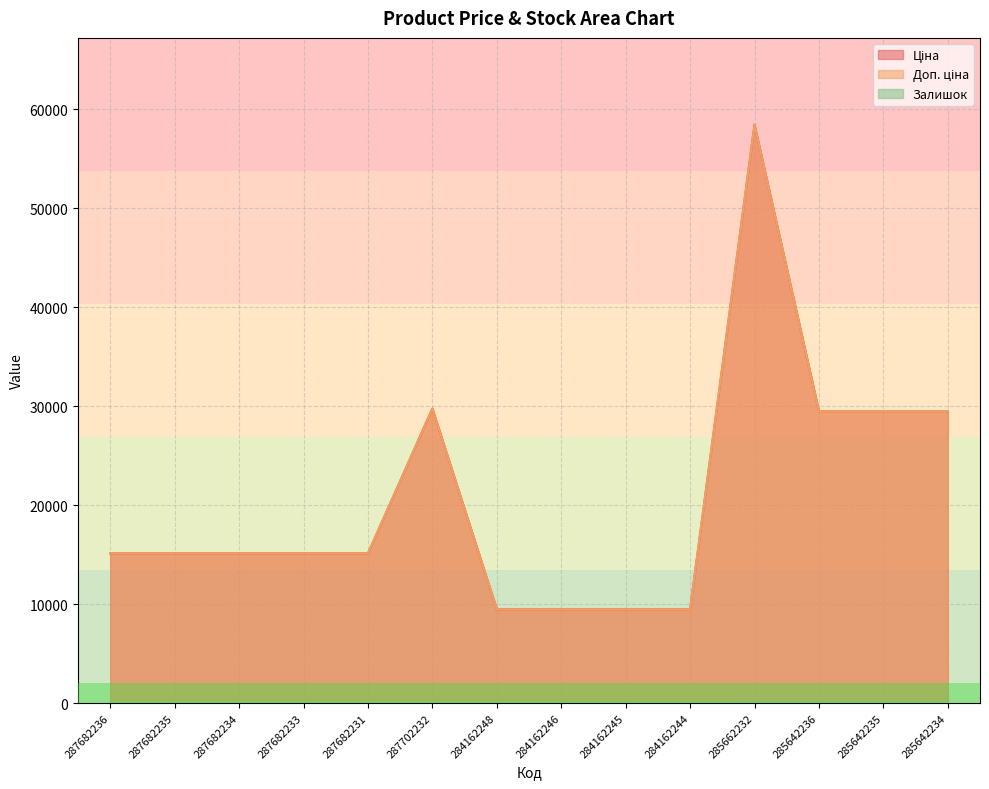

Count the Залишок values in the range 0 to 10.

11